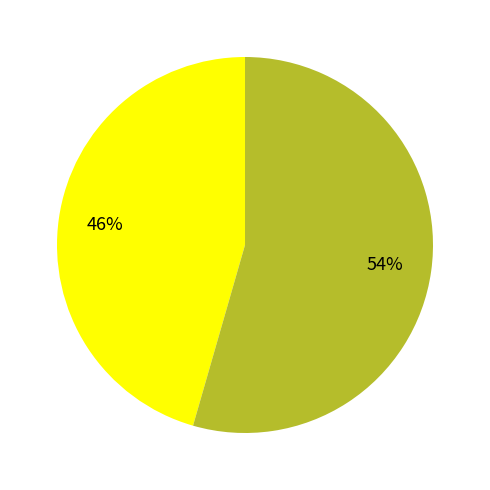

Is there any slice that represents more than half of the pie?

Yes